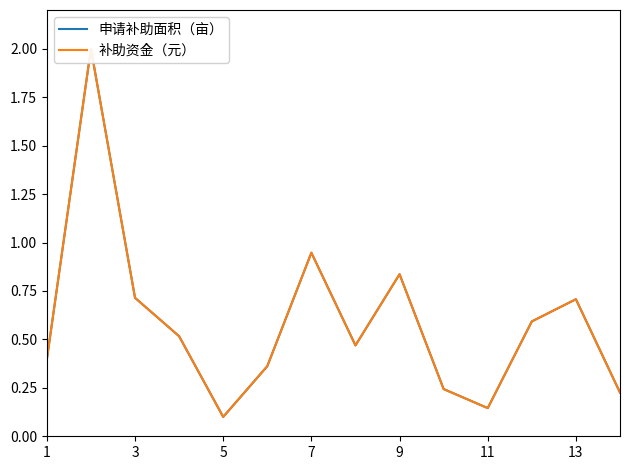

True or false: 申请补助面积（亩） and 补助资金（元） cross at least once.

False